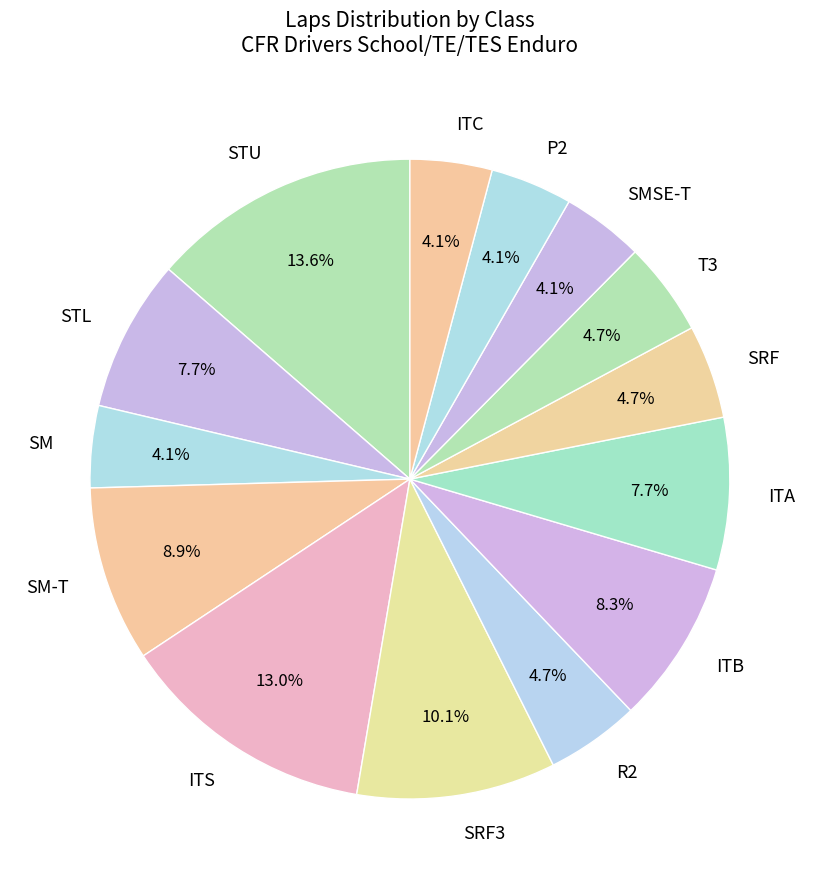

What percentage is NOT represented by T3?

95.3%